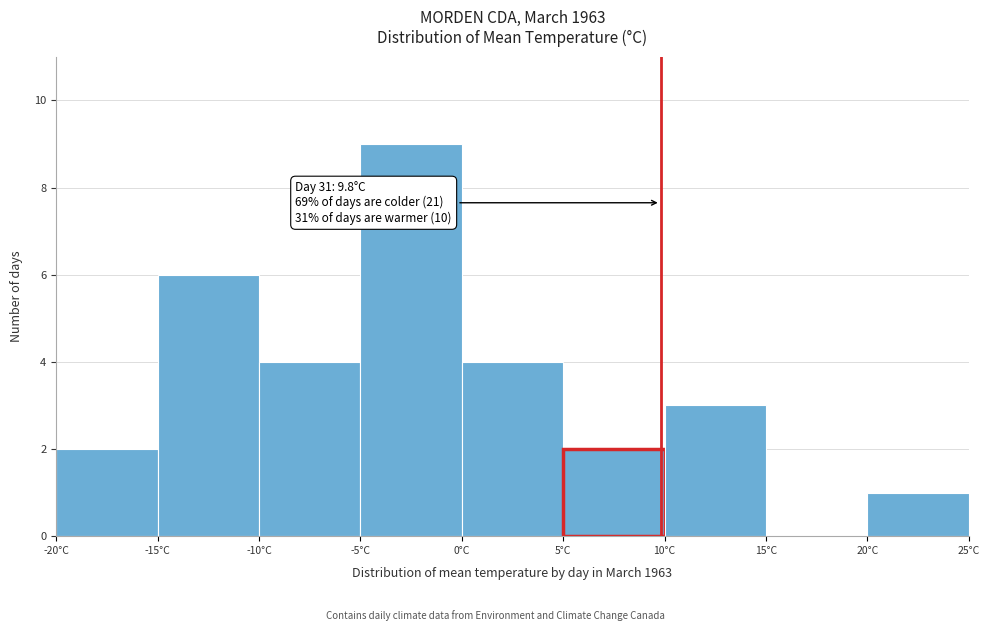

Over which range of the x-axis is the bar tallest?

-5 to 0